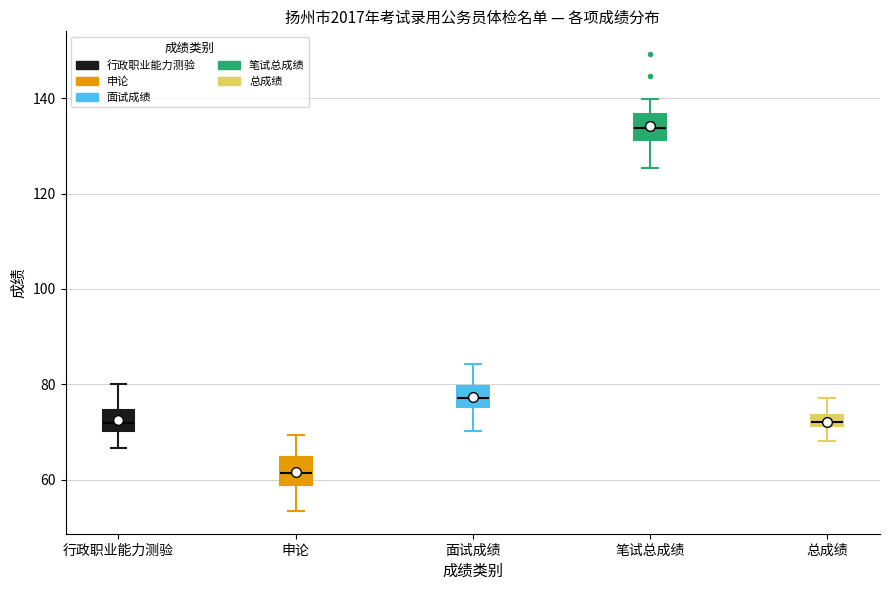

Which box has the highest median line?

笔试总成绩